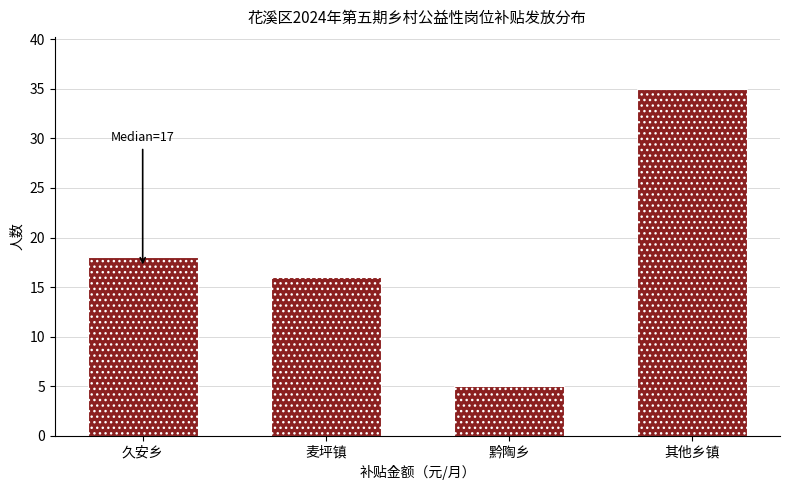

Reading right to left, extract all data points from this chart.

35	5	16	18